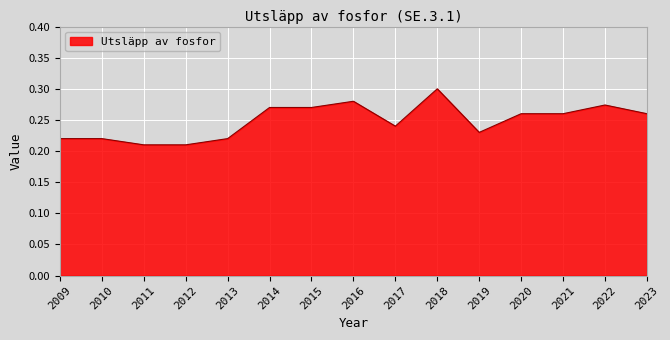

What is the sum of the values at 2015 and 2014?

0.5